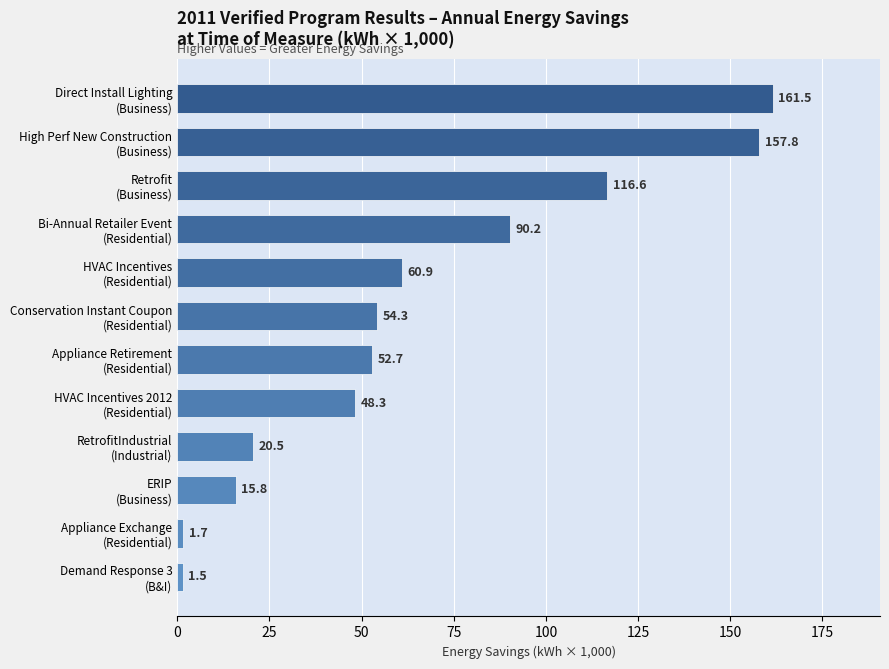

What is the smallest value displayed?

1.5